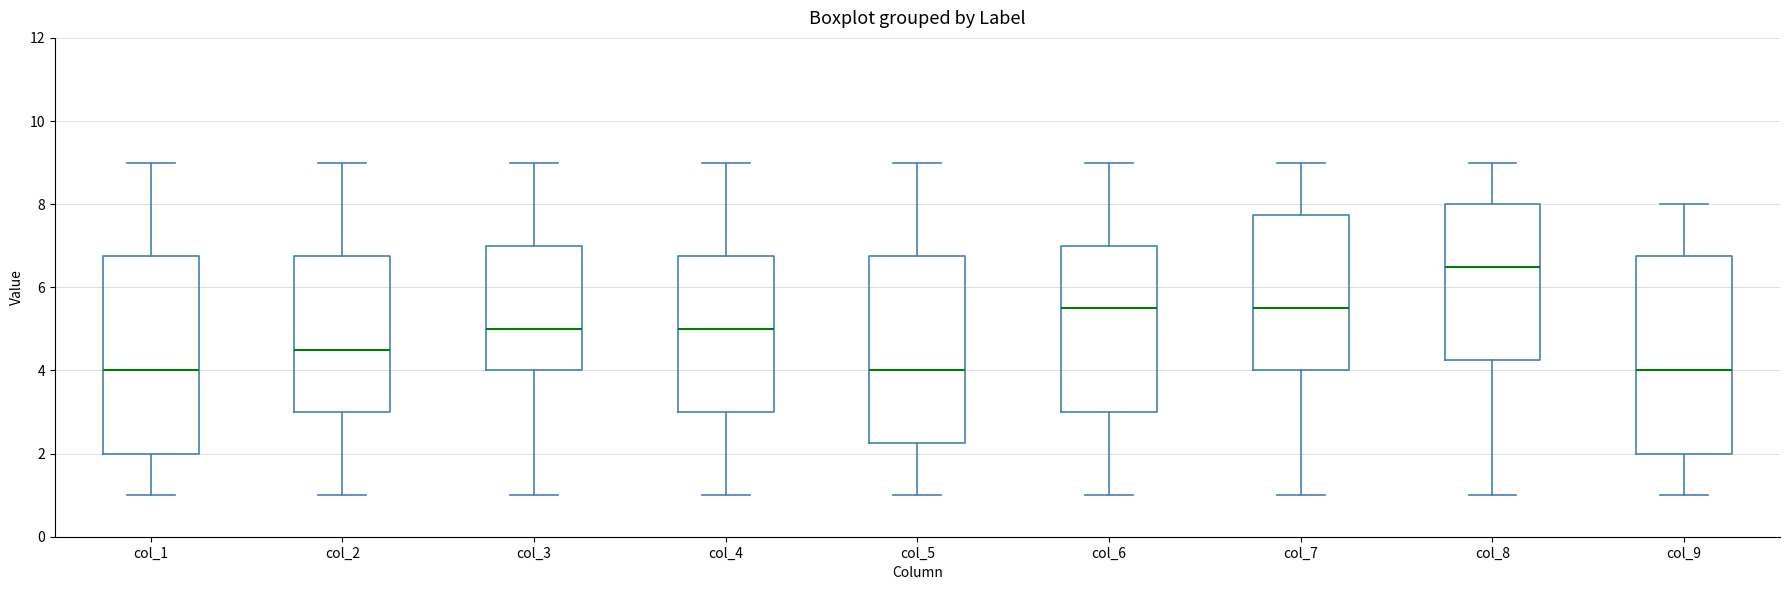

Reading left to right, read every box against the y-axis: the position of its median line, the range the box covers, and the ends of its whiskers. The values are not printed on the chart, so give them approximately, as read against the axis.

col_1: median 4.0, box 2.0 to 6.8, whiskers 1.0 to 9.0
col_2: median 4.6, box 3.0 to 6.8, whiskers 1.0 to 9.0
col_3: median 5.0, box 4.0 to 7.0, whiskers 1.0 to 9.0
col_4: median 5.0, box 3.0 to 6.8, whiskers 1.0 to 9.0
col_5: median 4.0, box 2.2 to 6.8, whiskers 1.0 to 9.0
col_6: median 5.6, box 3.0 to 7.0, whiskers 1.0 to 9.0
col_7: median 5.6, box 4.0 to 7.8, whiskers 1.0 to 9.0
col_8: median 6.6, box 4.2 to 8.0, whiskers 1.0 to 9.0
col_9: median 4.0, box 2.0 to 6.8, whiskers 1.0 to 8.0